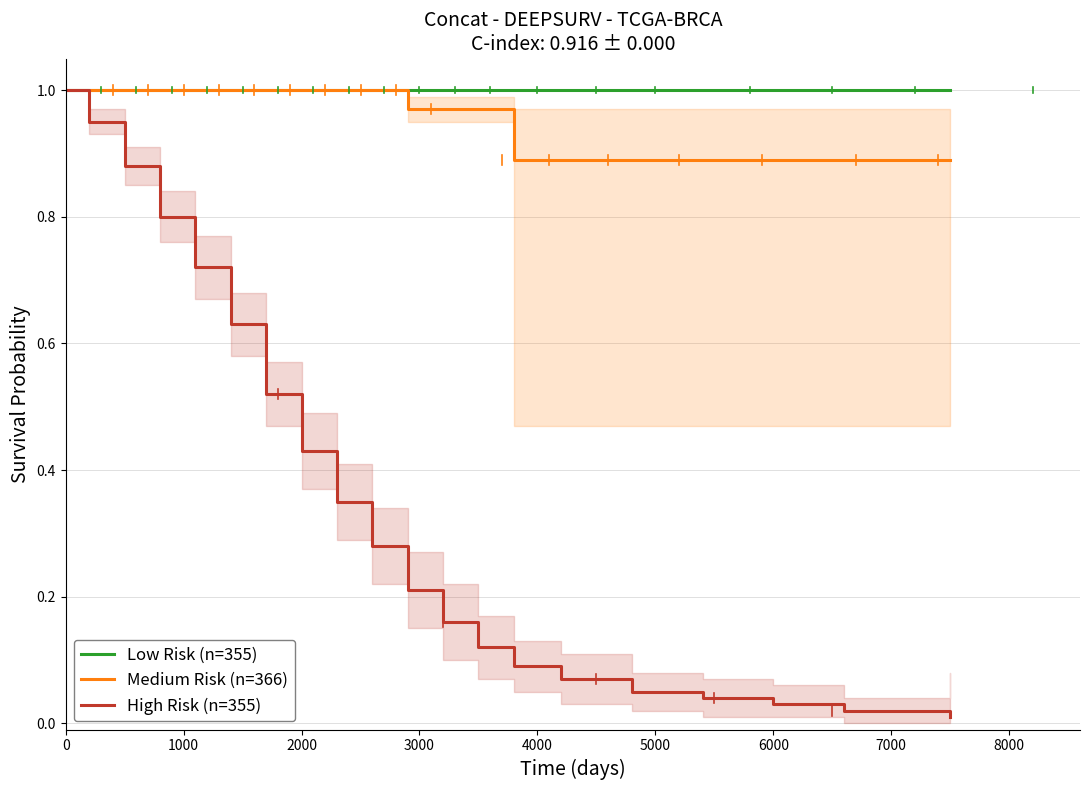

What is the sum of all Low Risk (n=355) values?

20.0